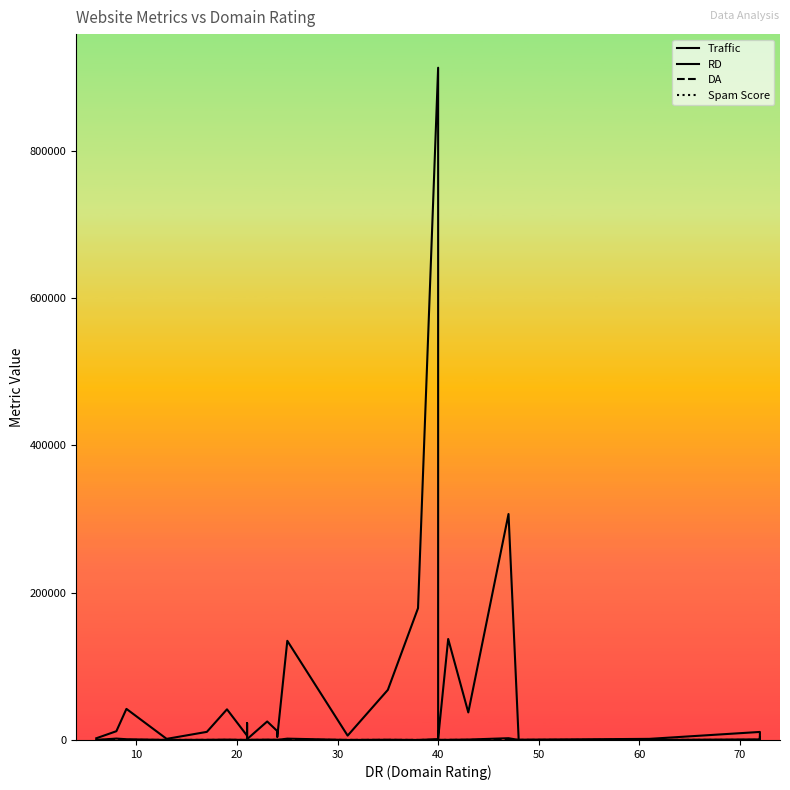

Does the chart have visible grid lines?

No